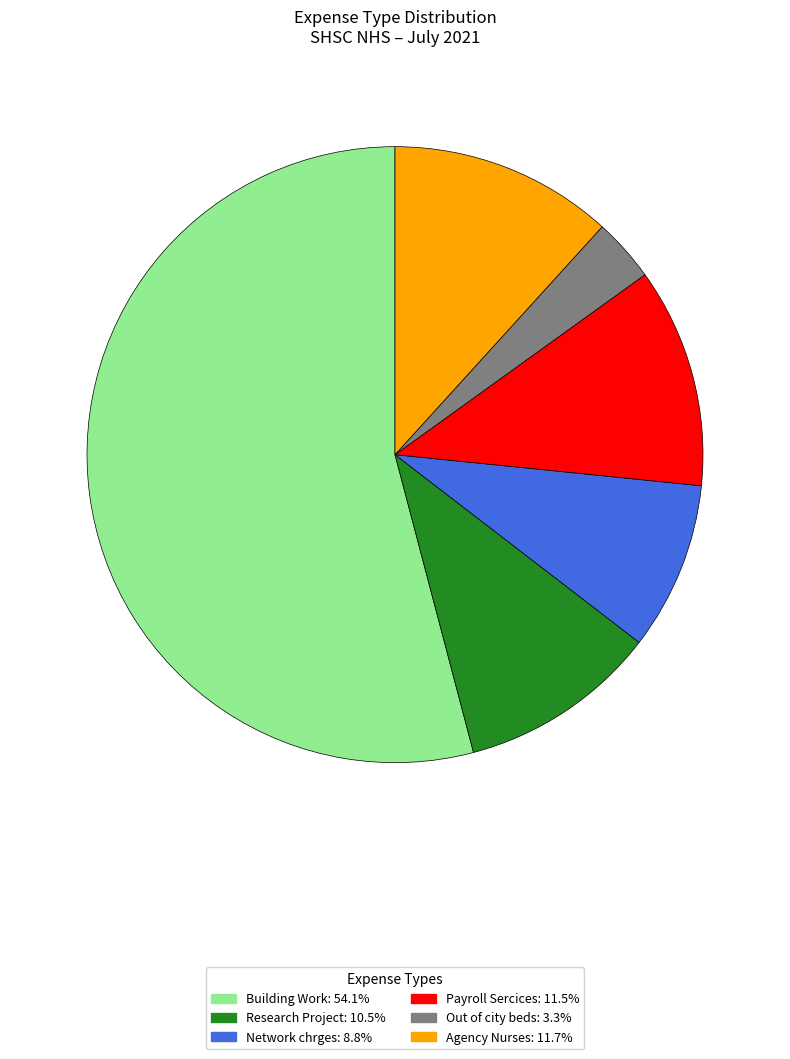

What is the majority slice?

Building Work